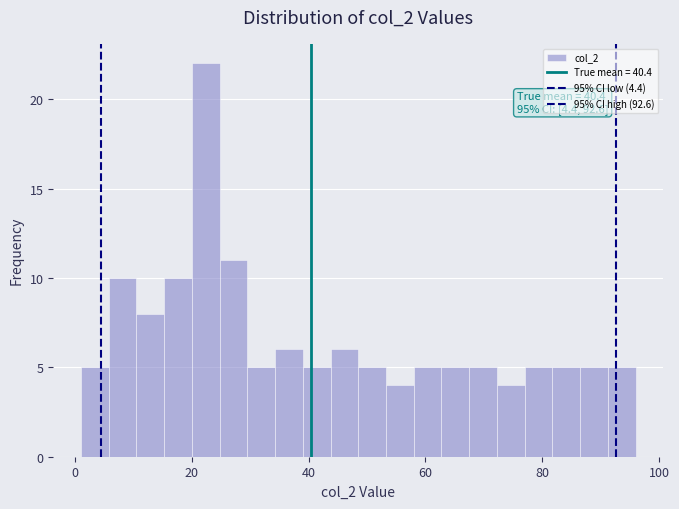

Around what value on the x-axis is the tallest bar? Give the approximate position of its centre, as read against the axis.

22